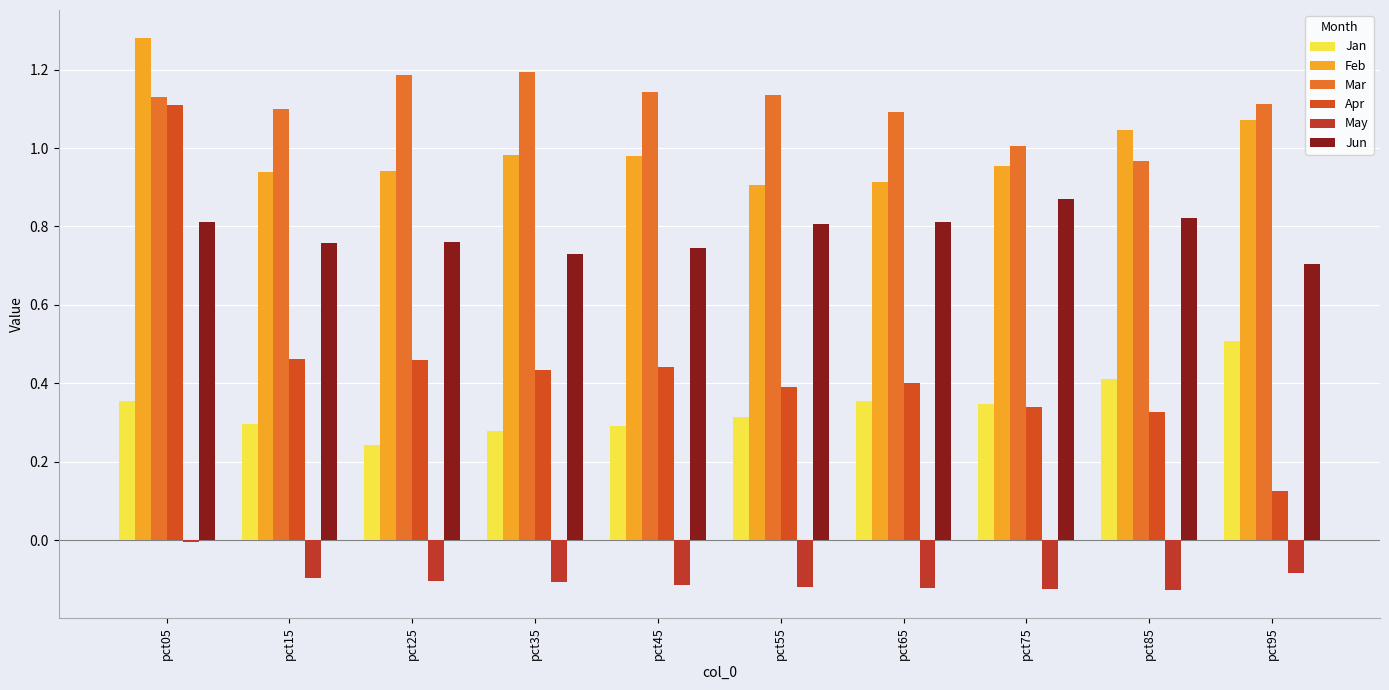

Reading left to right, list all the values displayed in this chart.

Jan: 0.4	0.3	0.2	0.3	0.3	0.3	0.4	0.3	0.4	0.5
Feb: 1.3	0.9	0.9	1.0	1.0	0.9	0.9	1.0	1.0	1.1
Mar: 1.1	1.1	1.2	1.2	1.1	1.1	1.1	1.0	1.0	1.1
Apr: 1.1	0.5	0.5	0.4	0.4	0.4	0.4	0.3	0.3	0.1
May: -0.0	-0.1	-0.1	-0.1	-0.1	-0.1	-0.1	-0.1	-0.1	-0.1
Jun: 0.8	0.8	0.8	0.7	0.7	0.8	0.8	0.9	0.8	0.7